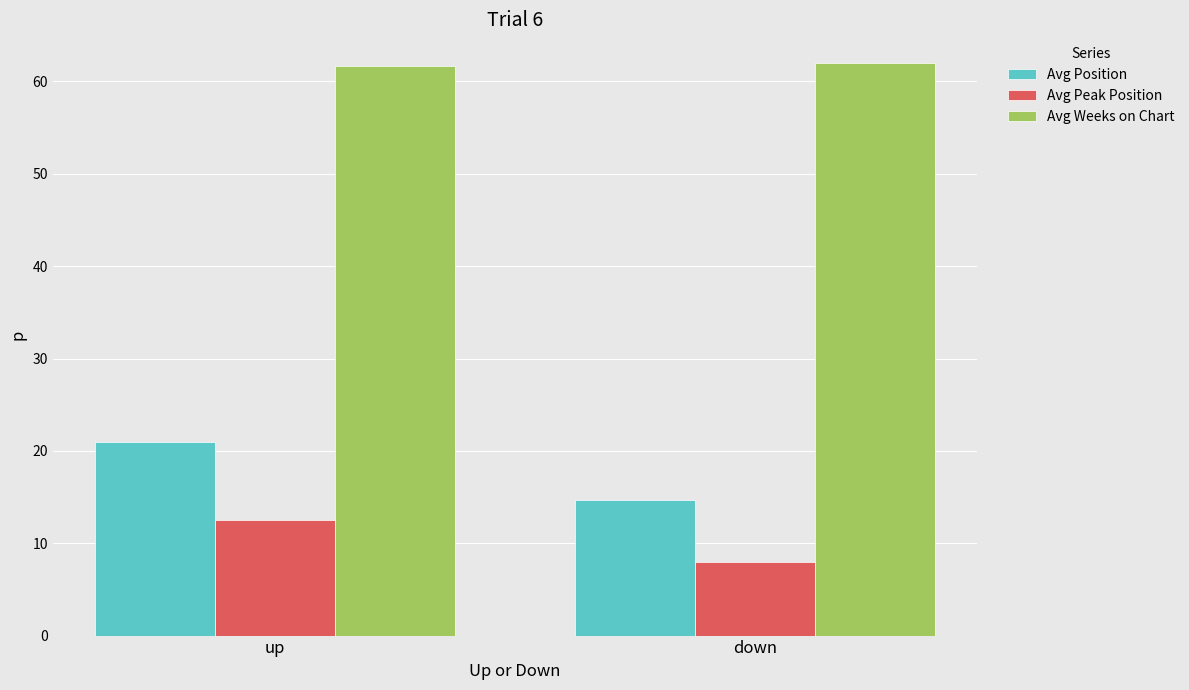

What is the lowest value of the Avg Position series?

14.7